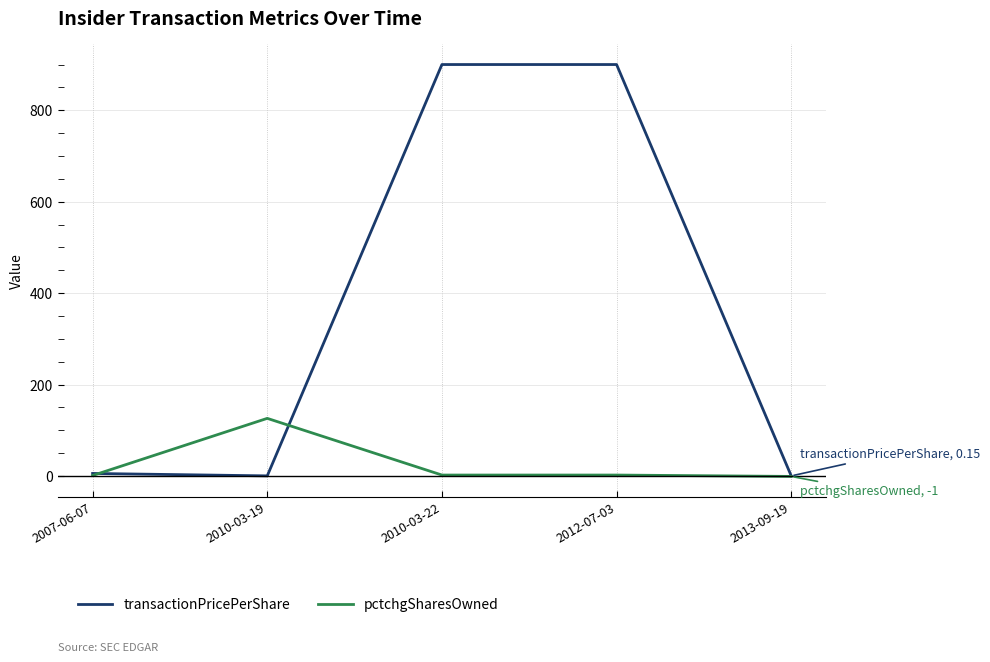

Which series changed the most between 2010-03-19 and 2013-09-19?

pctchgSharesOwned